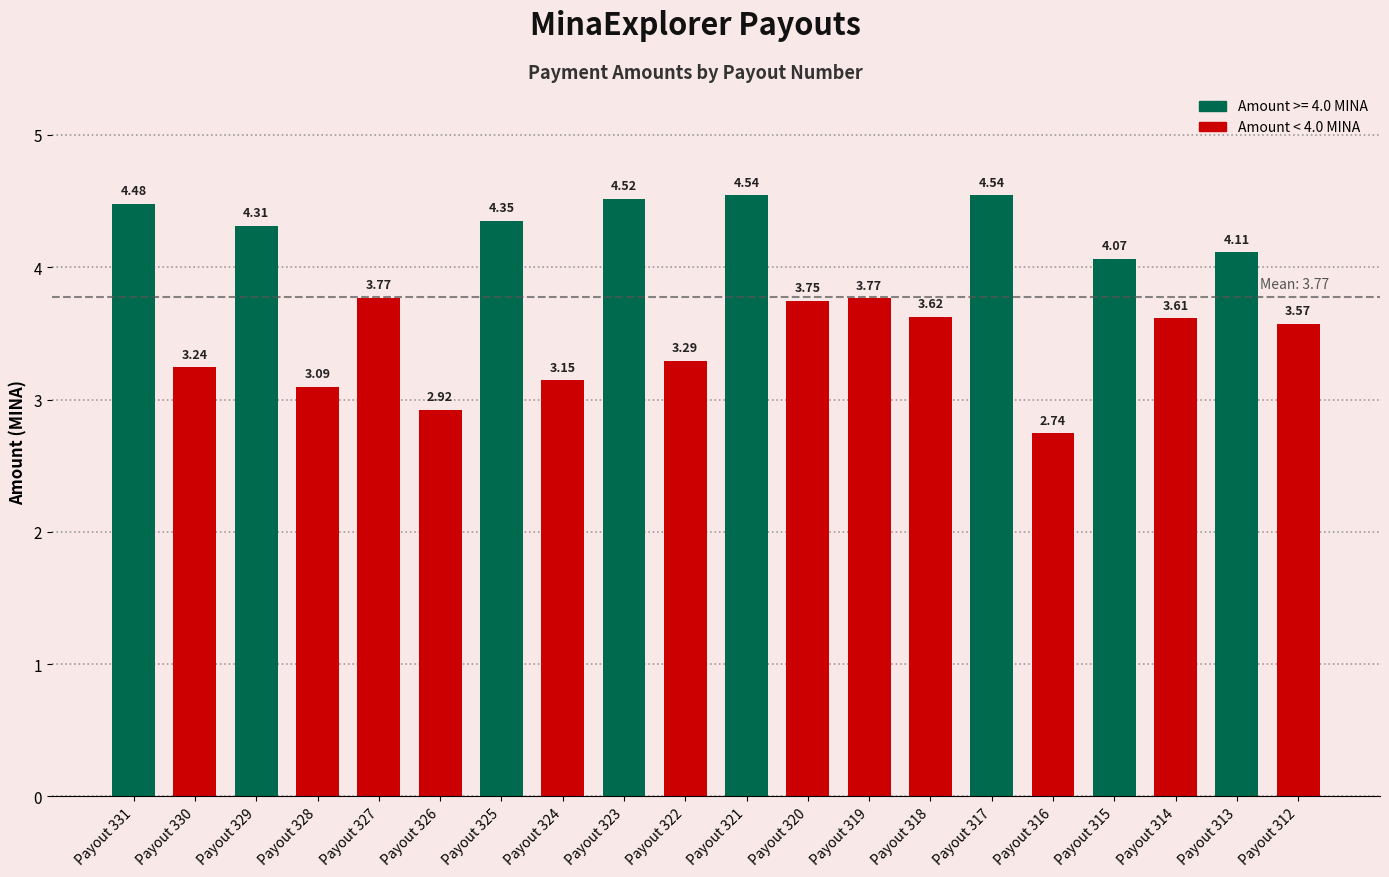

What is the change in value from Payout 325 to Payout 323?

+0.2